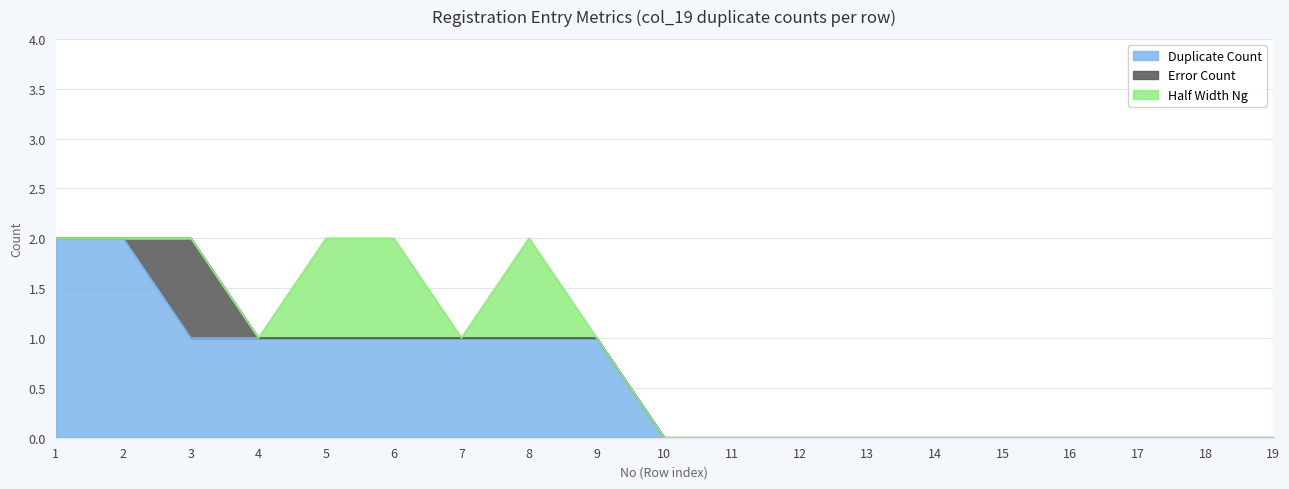

Which series changed the most between 3 and 15?

duplicate_count